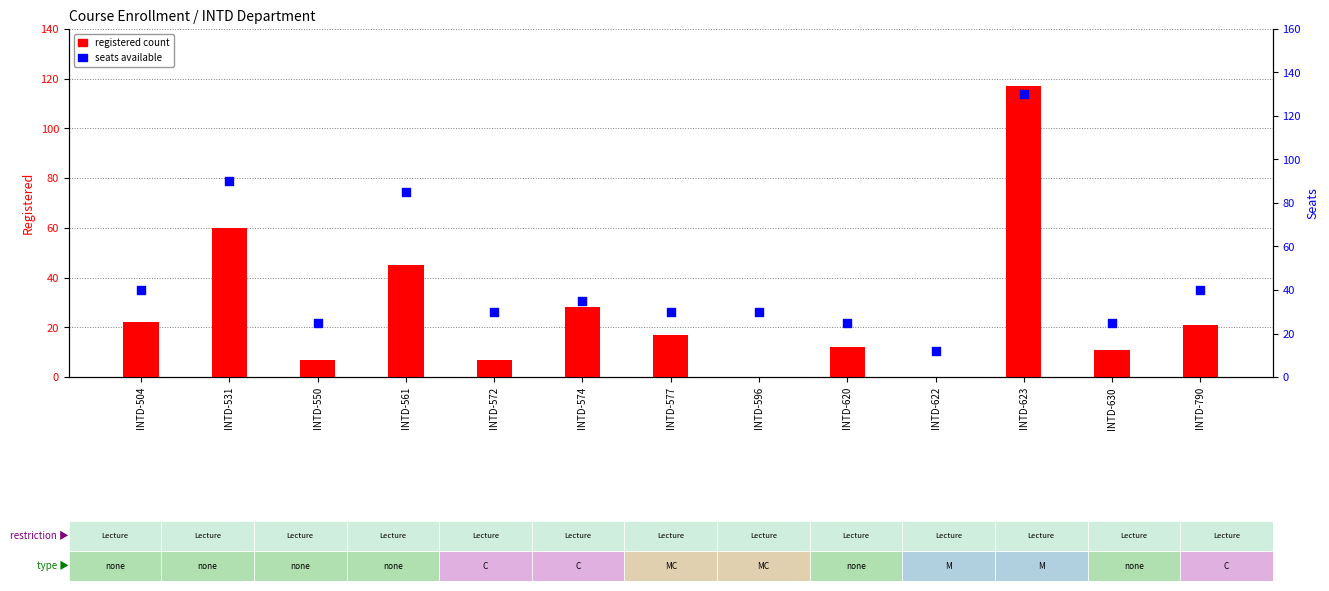

Is the value of seats available at INTD-504 greater than the value of registered count at INTD-504?

Yes